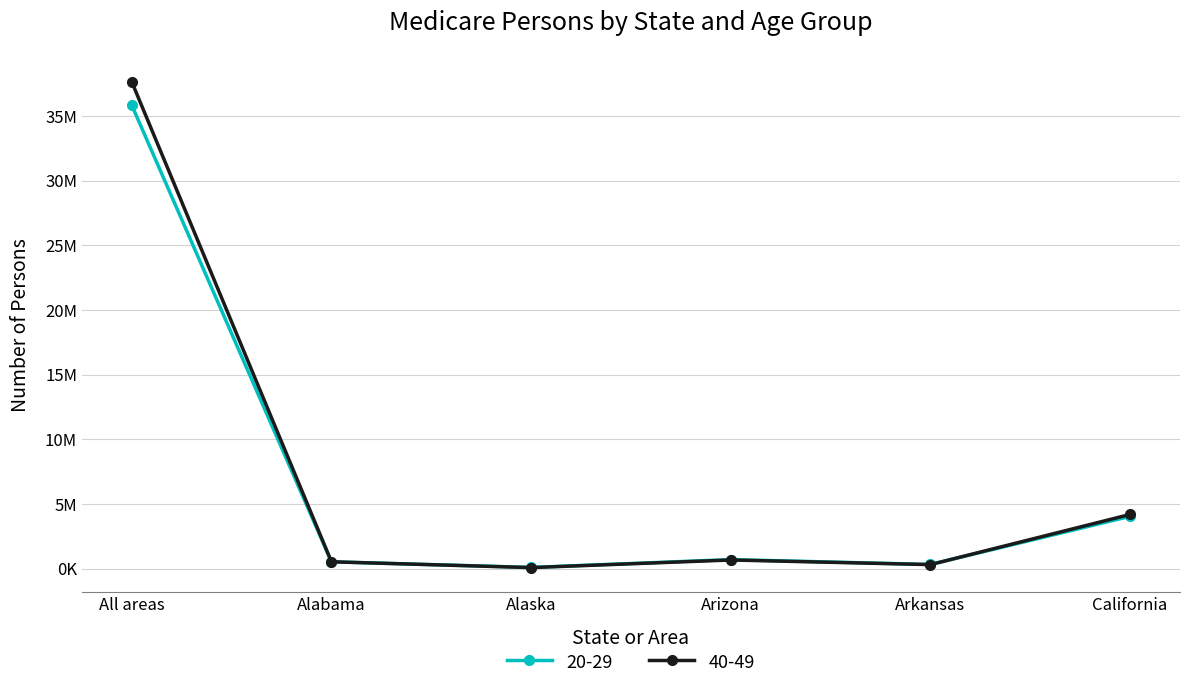

Read the 20-29 value at Alaska, to the nearest 100.

102600